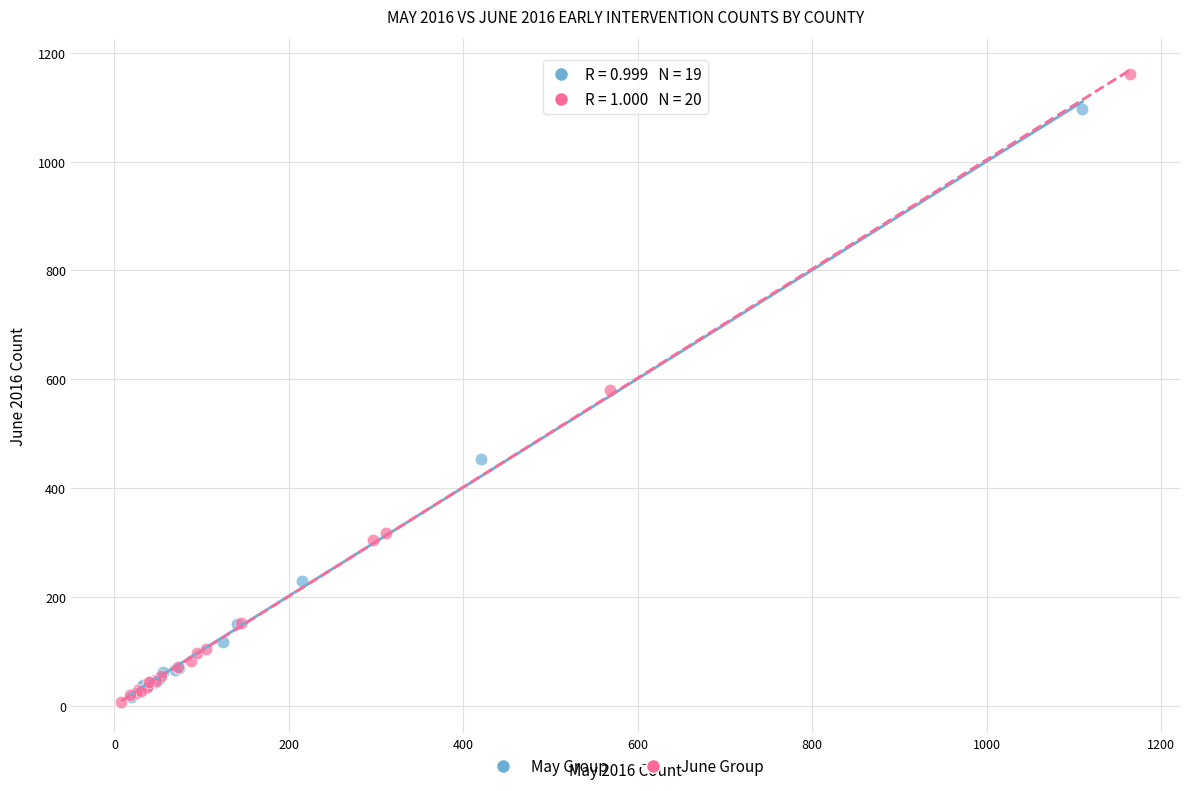

Which series has the widest spread of Y values?

June Group